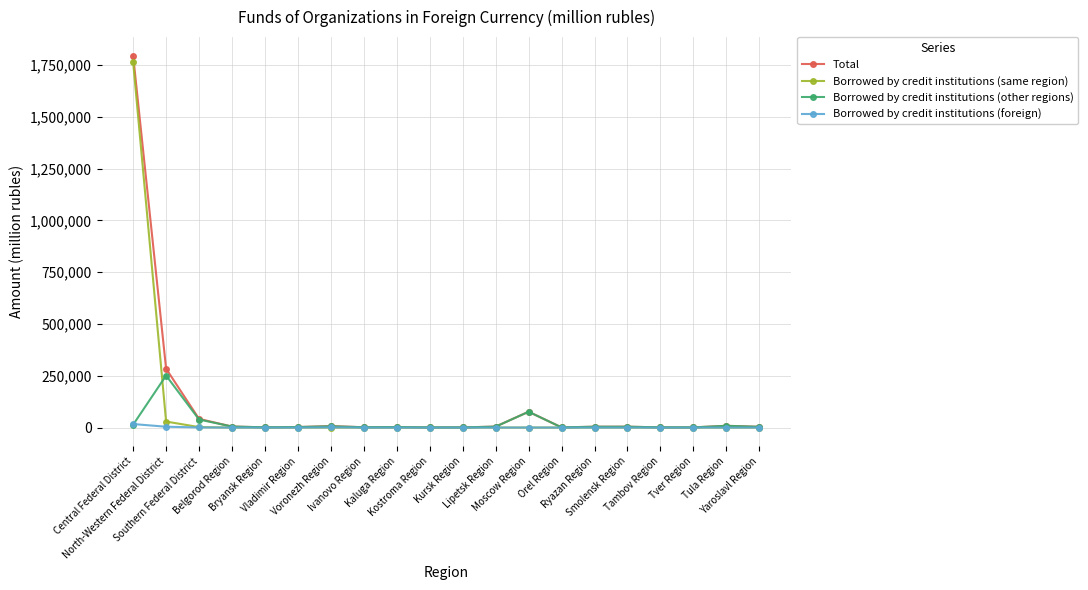

Which series changed the most between Moscow Region and Tver Region?

Total